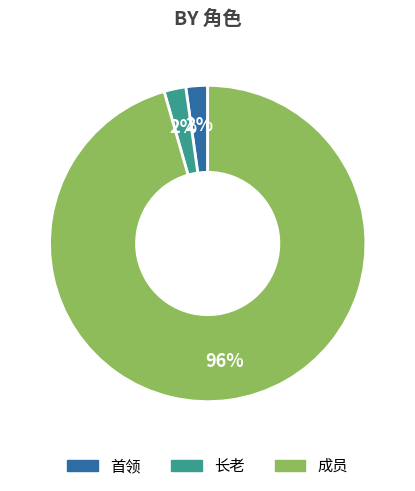

To the nearest percent, what is the average slice percentage?

33%